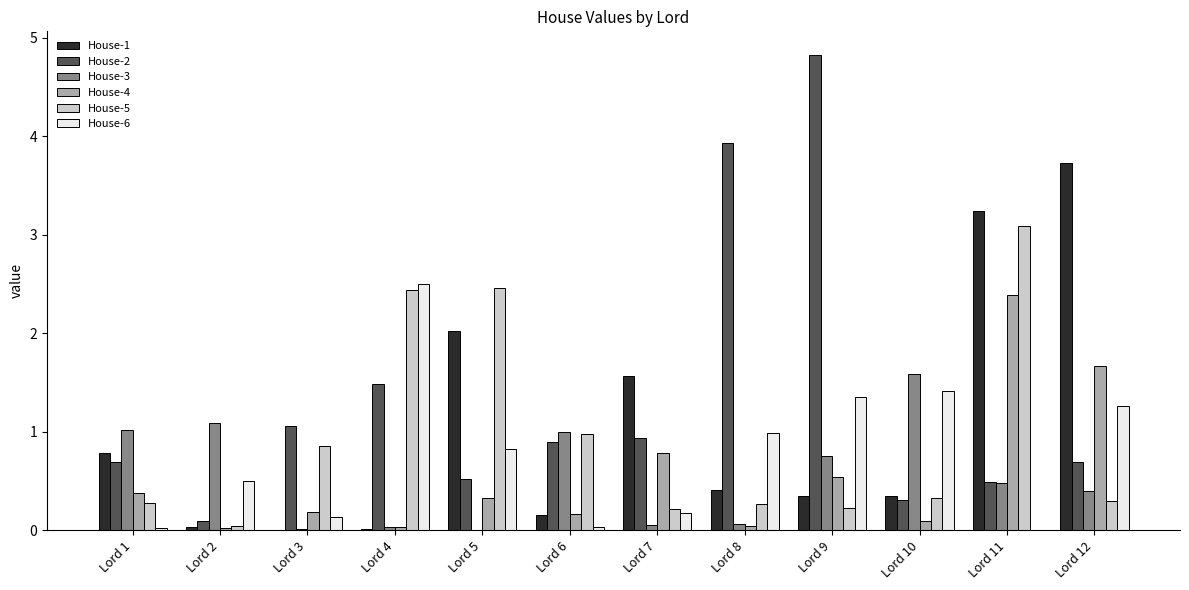

How many distinct data groups are displayed?

6